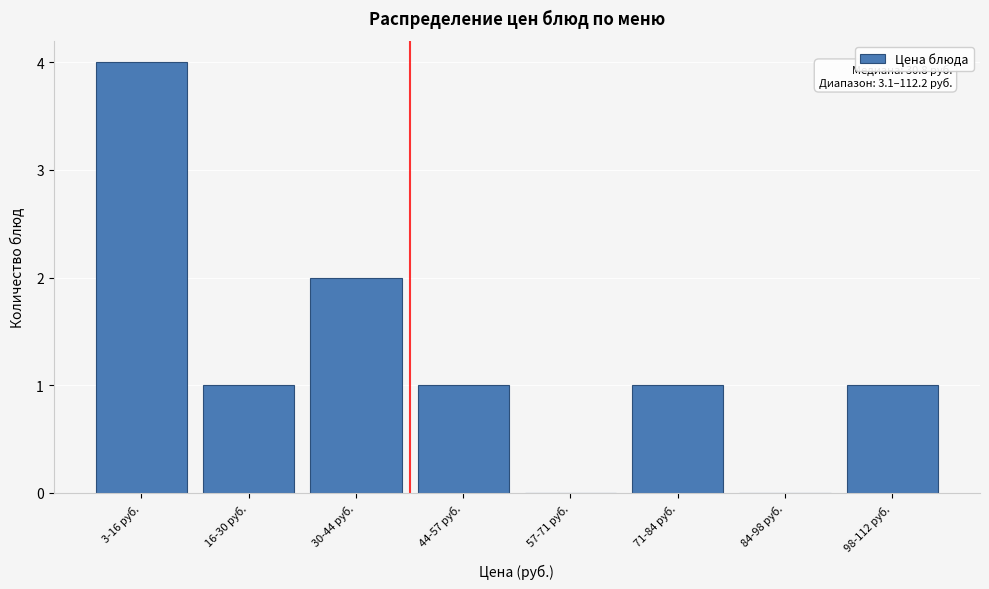

Reading left to right, what are all the values shown in this chart?

3-16 руб.=4	16-30 руб.=1	30-44 руб.=2	44-57 руб.=1	57-71 руб.=0	71-84 руб.=1	84-98 руб.=0	98-112 руб.=1